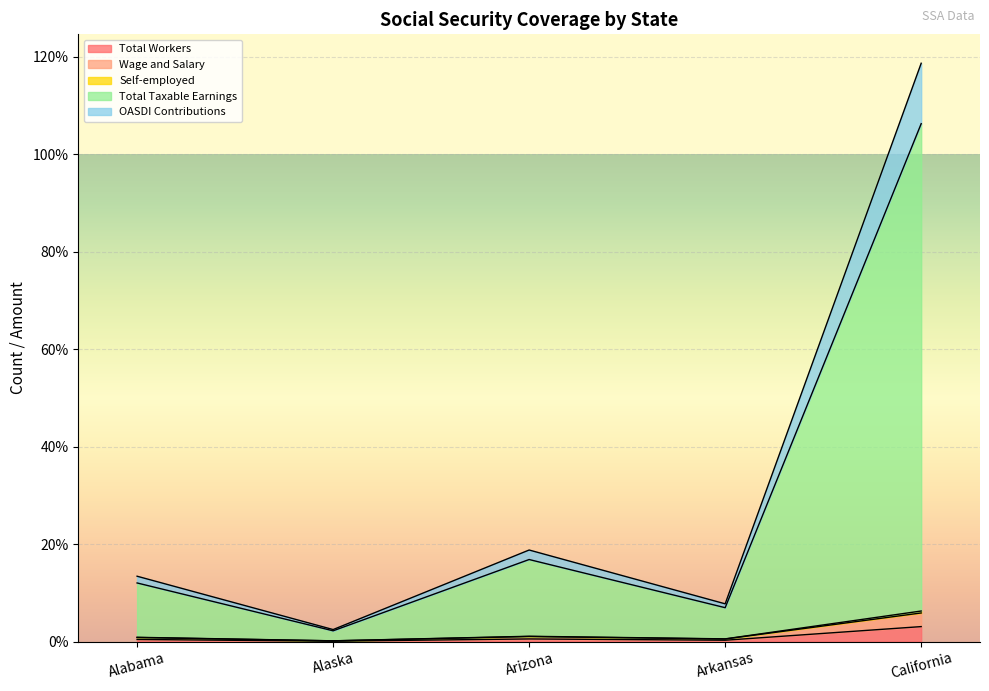

Does the chart display data point markers on the line(s)?

No